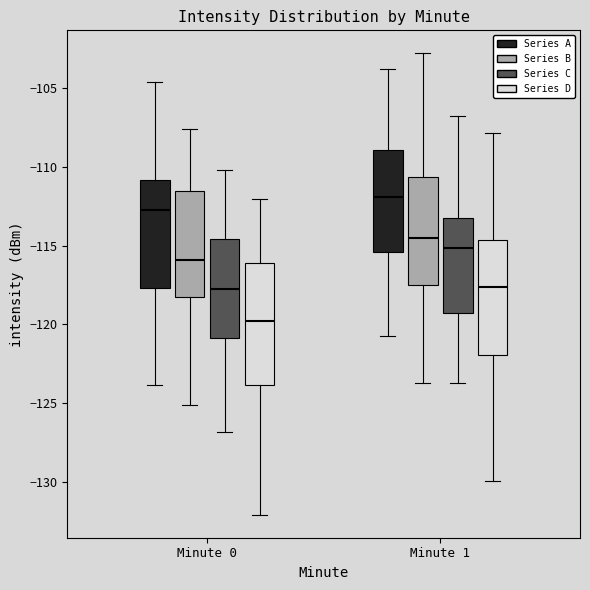

Where does the upper whisker of the box for Minute 0 (Series D) end on the y-axis? The values are not printed on the chart, so give them approximately, as read against the axis.

-112.0